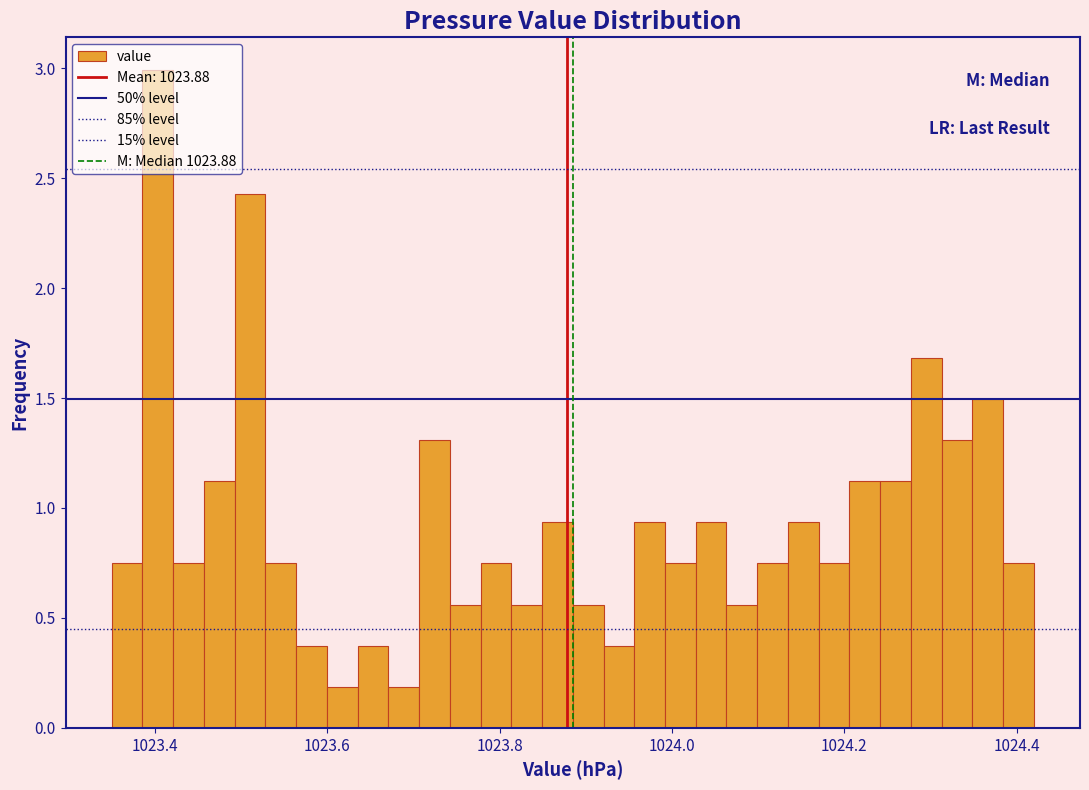

Around what value on the x-axis is the tallest bar? Give the approximate position of its centre, as read against the axis.

1023.40